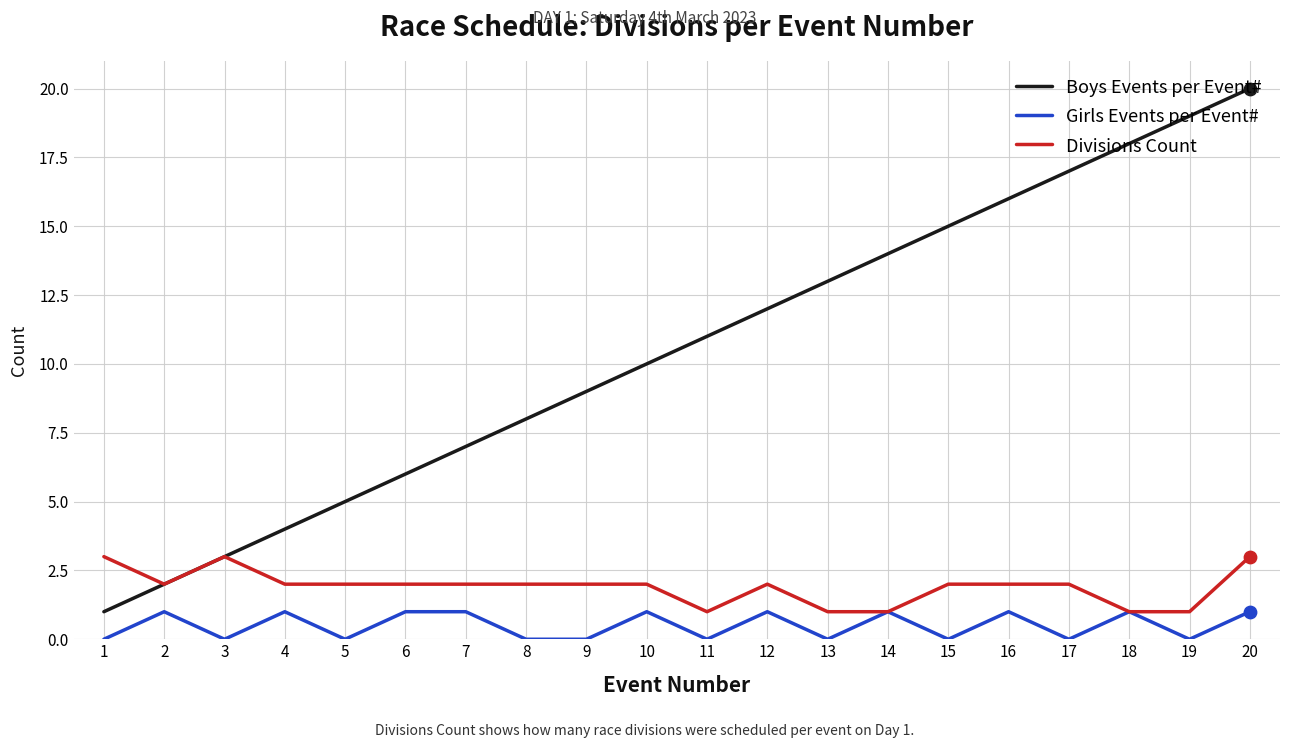

Which series has the largest total across all categories?

Boys Events per Event#